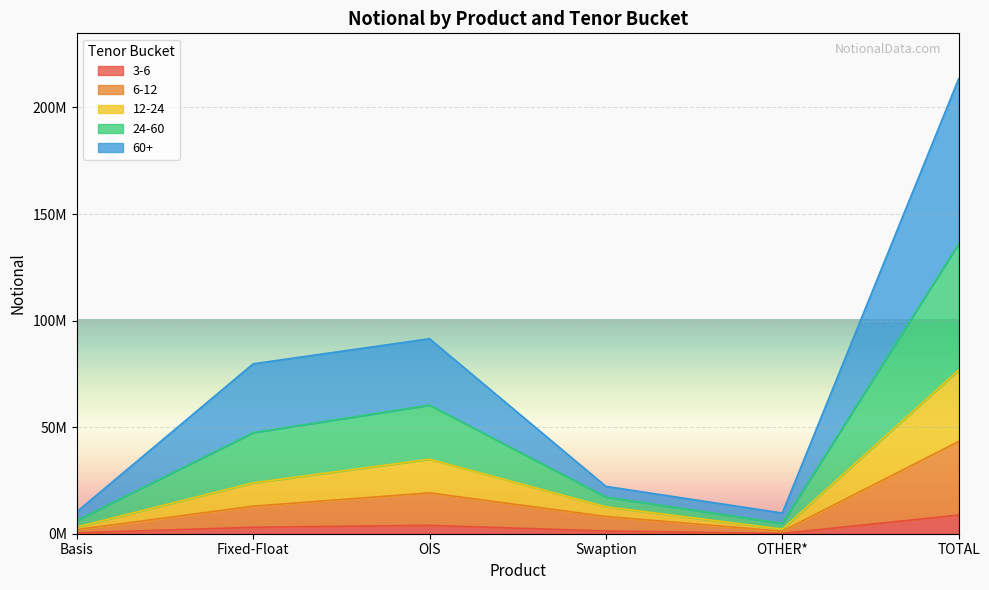

At which category does 24-60 reach its first local valley?

OTHER*